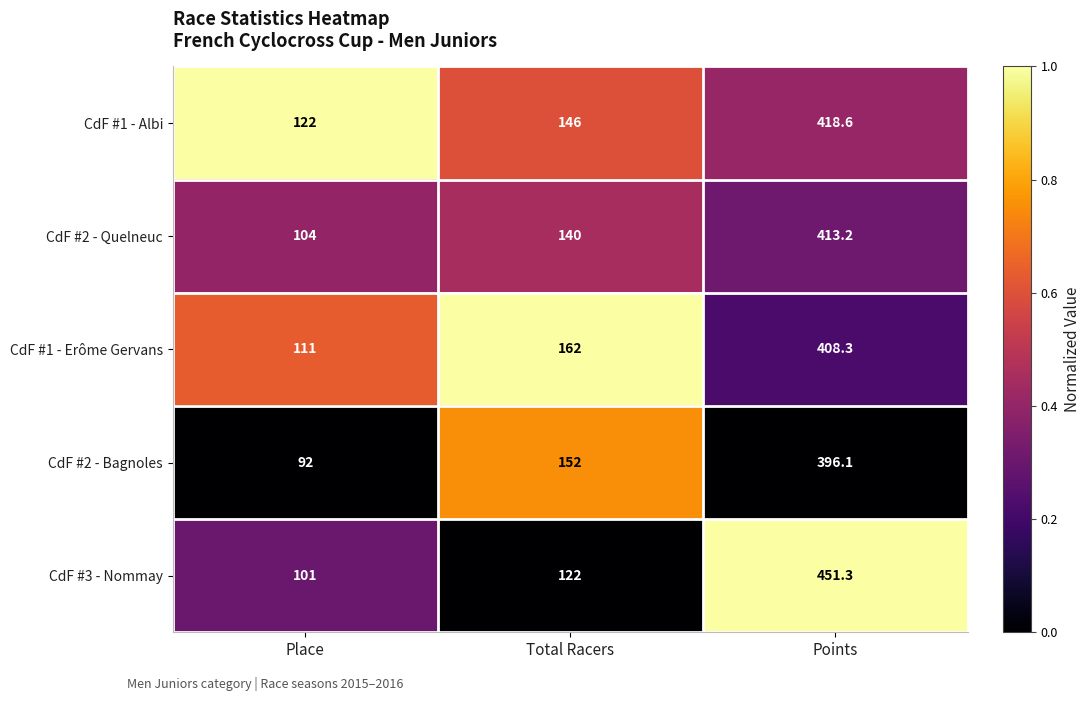

Which category has the lowest value across all series?

Place